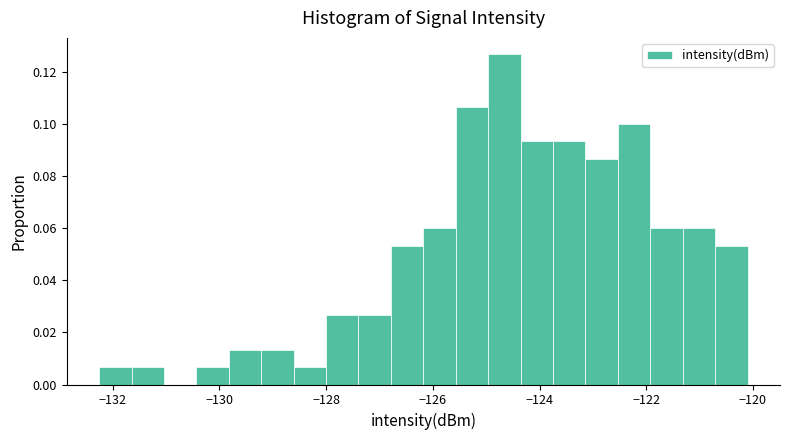

Around what value on the x-axis is the tallest bar? Give the approximate position of its centre, as read against the axis.

-124.6